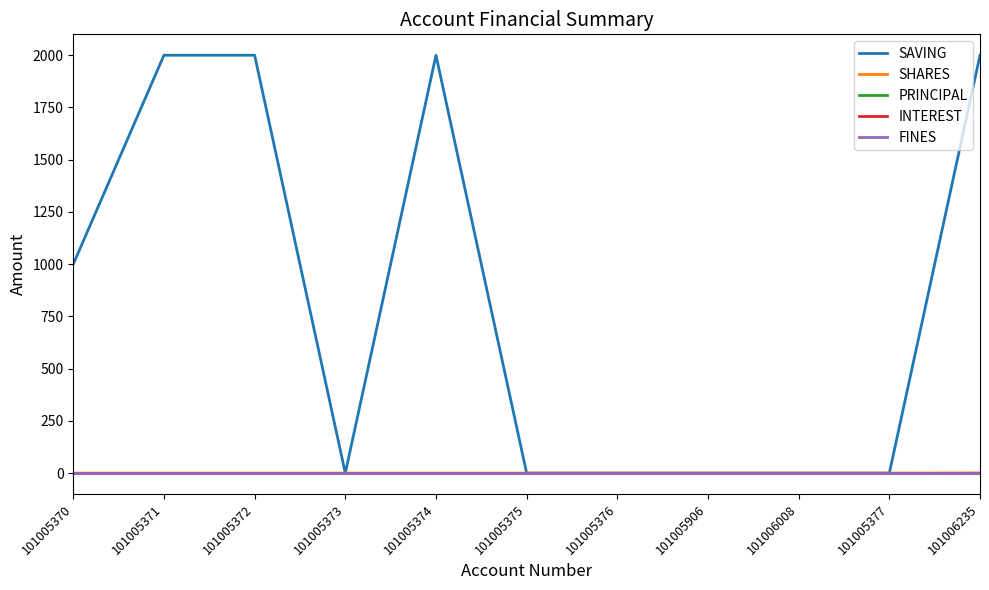

Reading right to left, list all the values displayed in this chart.

SAVING: 2000	0	0	0	0	0	2000	0	2000	2000	1000
SHARES: 1	0	0	0	0	0	0	0	0	0	0
PRINCIPAL: 0	0	0	0	0	0	0	0	0	0	0
INTEREST: 0	0	0	0	0	0	0	0	0	0	0
FINES: 0	0	0	0	0	0	0	0	0	0	0